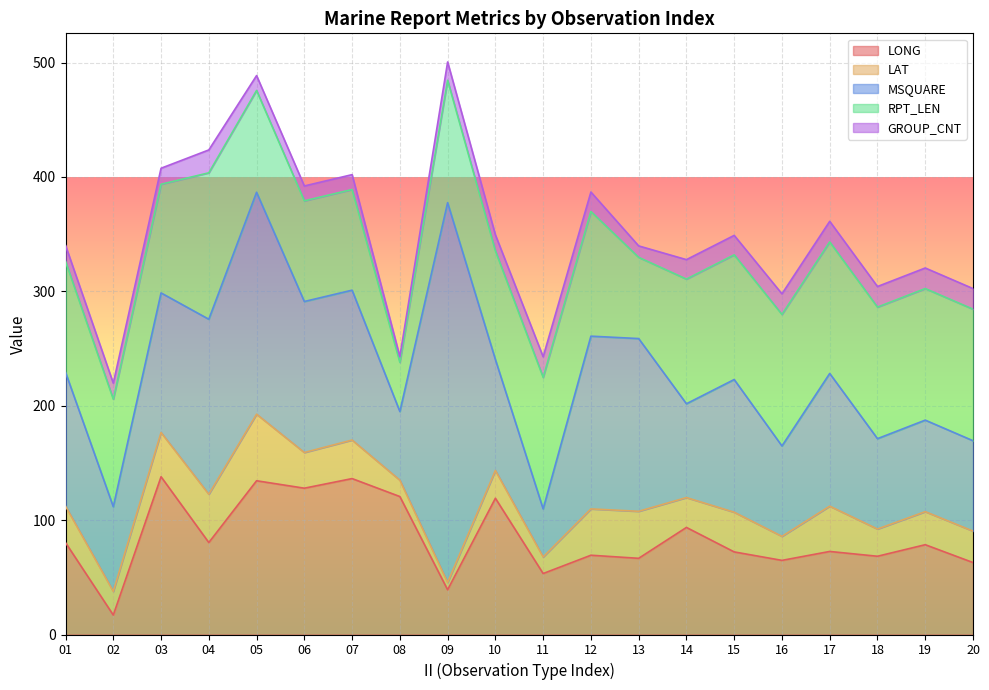

The value of RPT_LEN at 17 is 24.3. True or false?

False